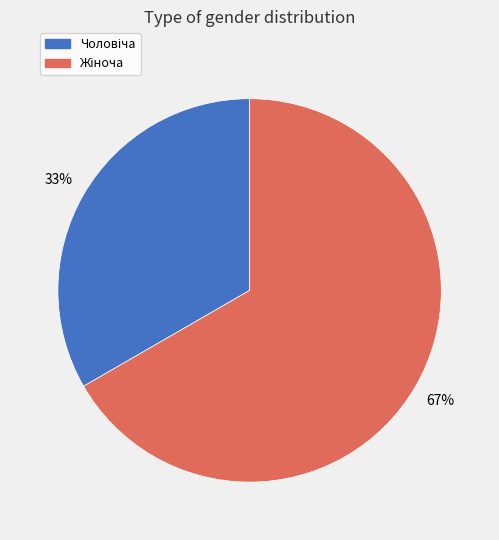

To the nearest percent, what is the average slice percentage?

50%